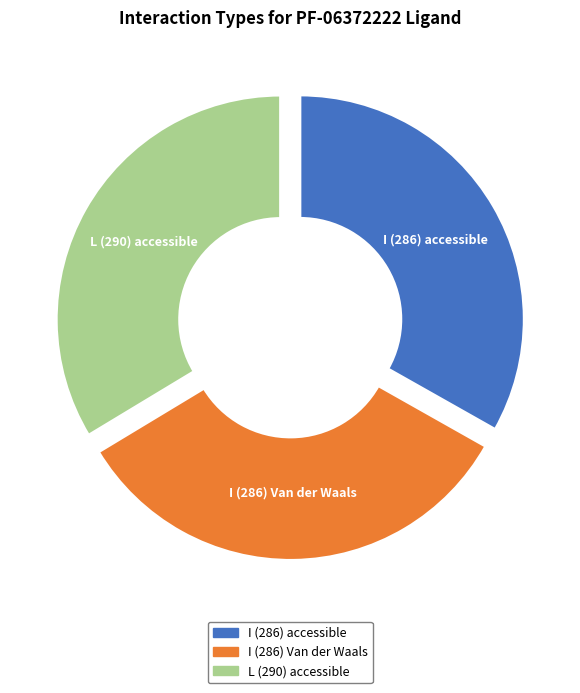

Which category has the smallest portion of the pie?

I (286) accessible